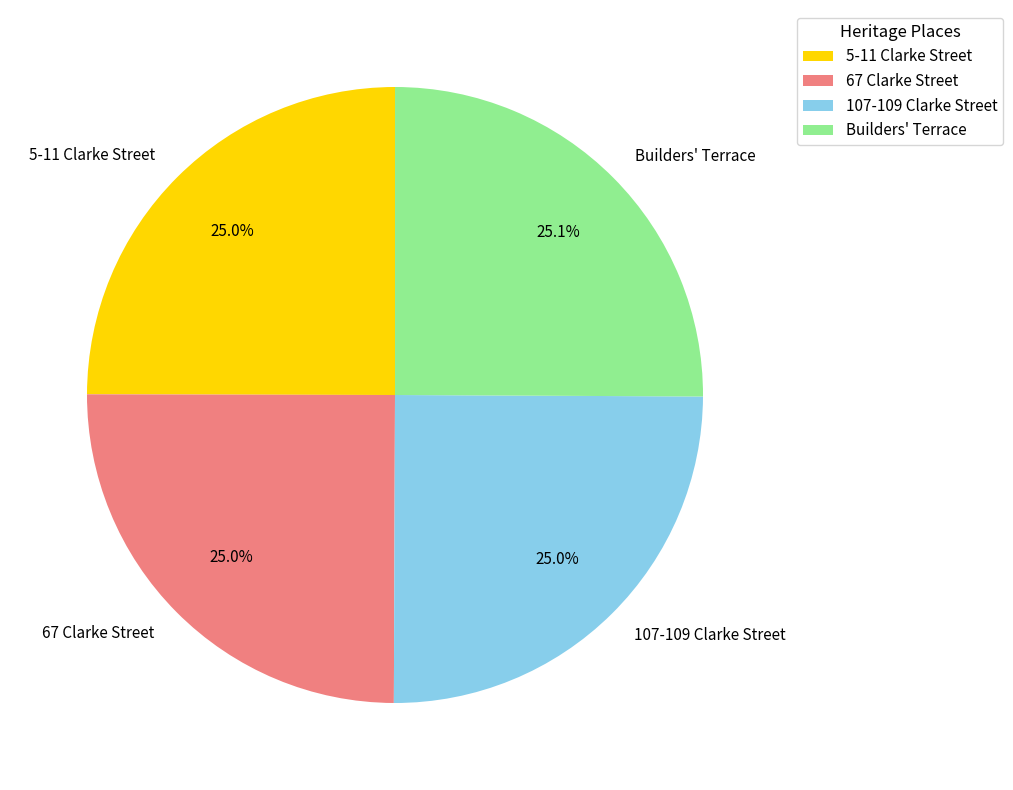

How much of the chart is everything except 107-109 Clarke Street?

75.0%